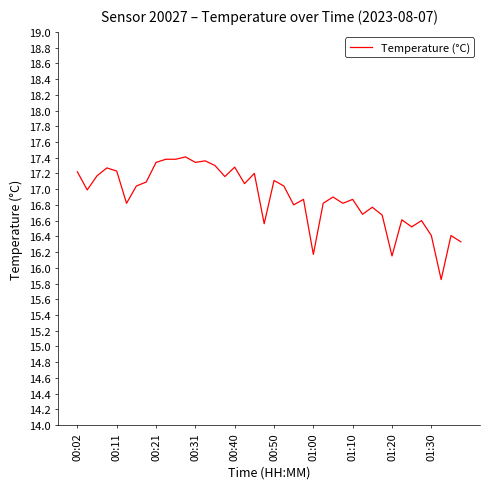

What is the greatest value displayed?

17.4